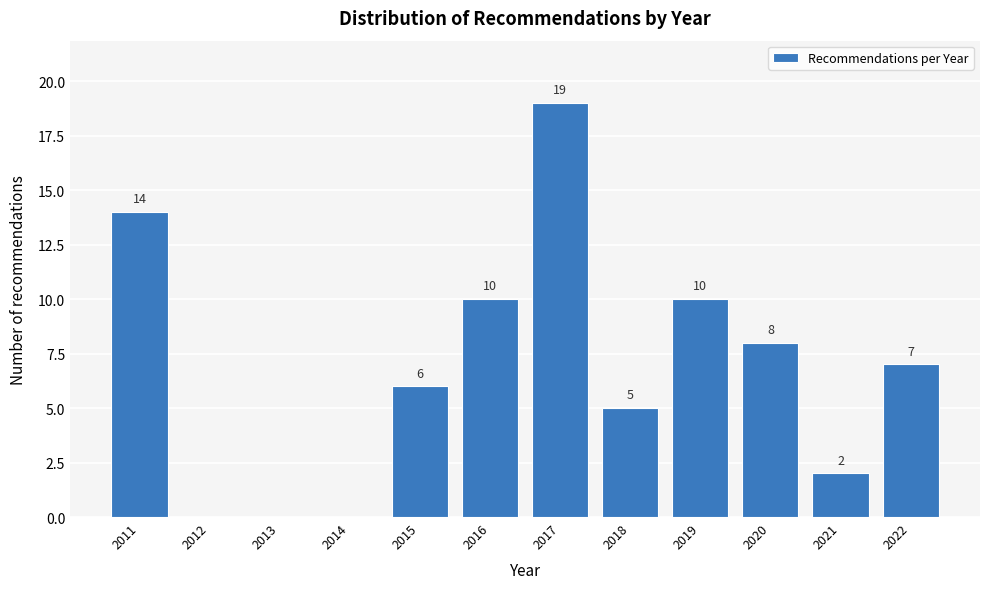

Reading left to right, list all the values displayed in this chart.

2011=14	2012=0	2013=0	2014=0	2015=6	2016=10	2017=19	2018=5	2019=10	2020=8	2021=2	2022=7